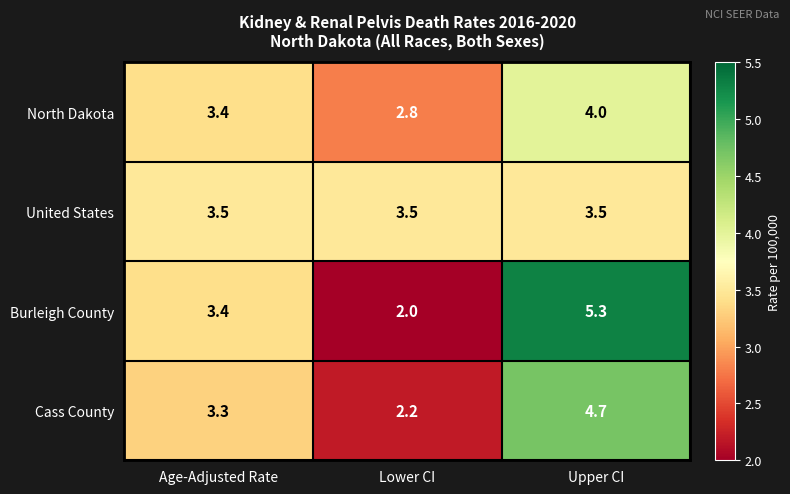

What is the spread (max minus min) of values at Lower CI?

1.5